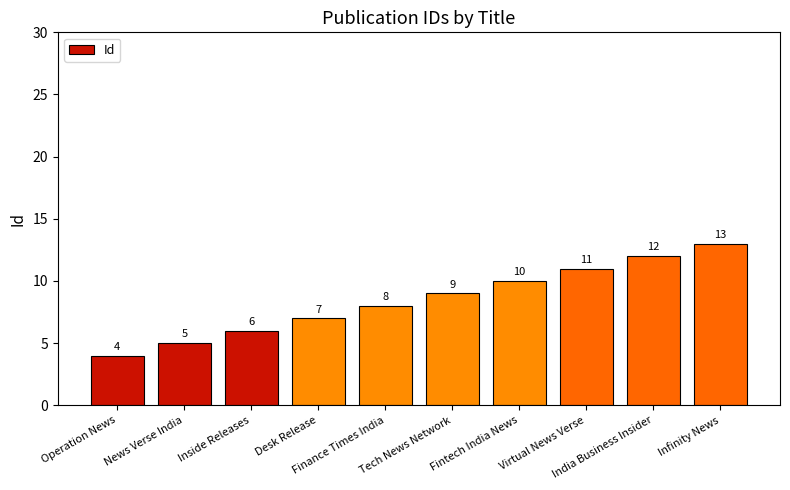

What is the label of the 4th bar from the left?

Desk Release